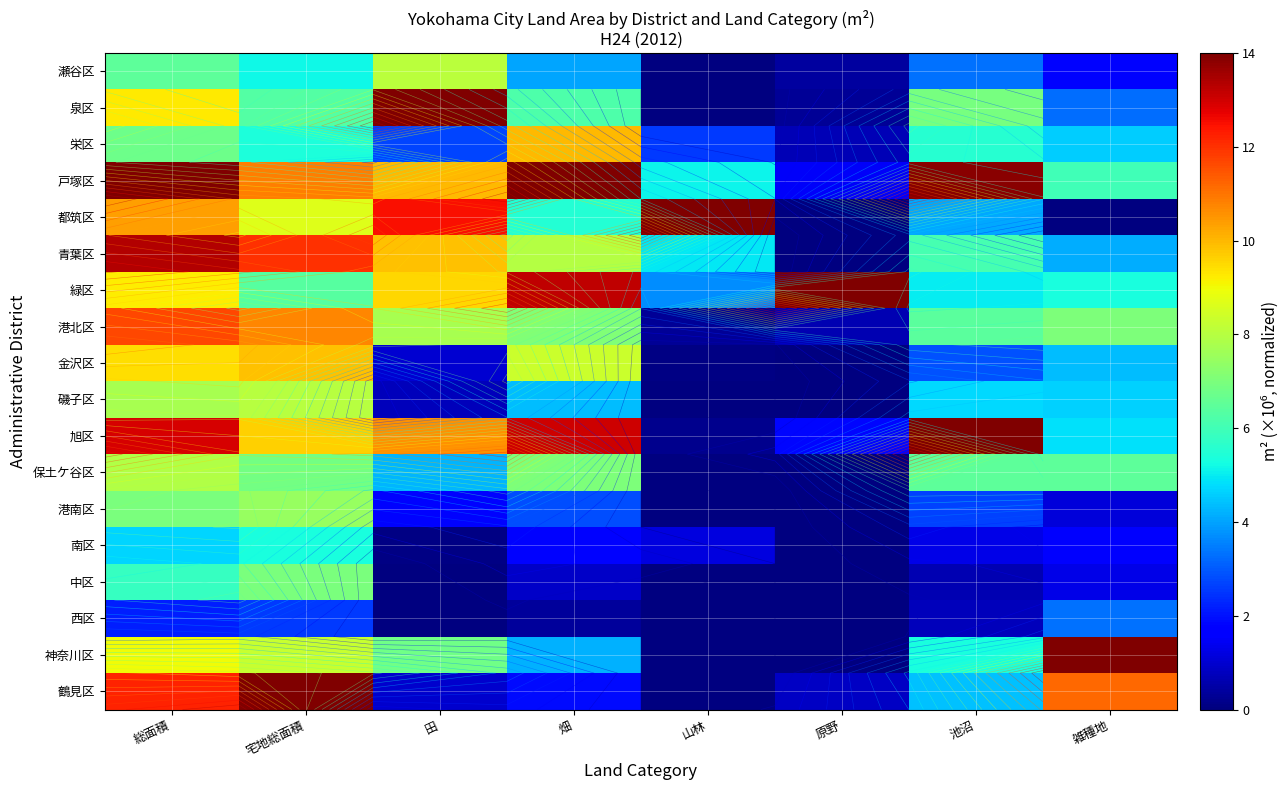

True or false: 鶴見区 has a value of 0.8 at 原野.

True